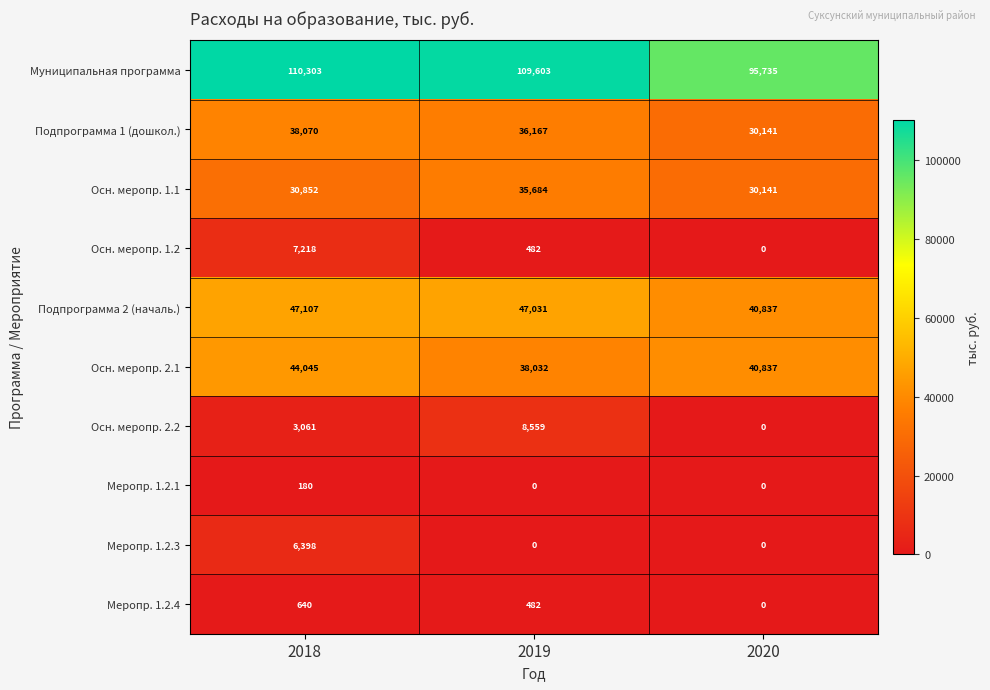

Which category has the highest value in the Подпрограмма 1 (дошкол.) series?

2018